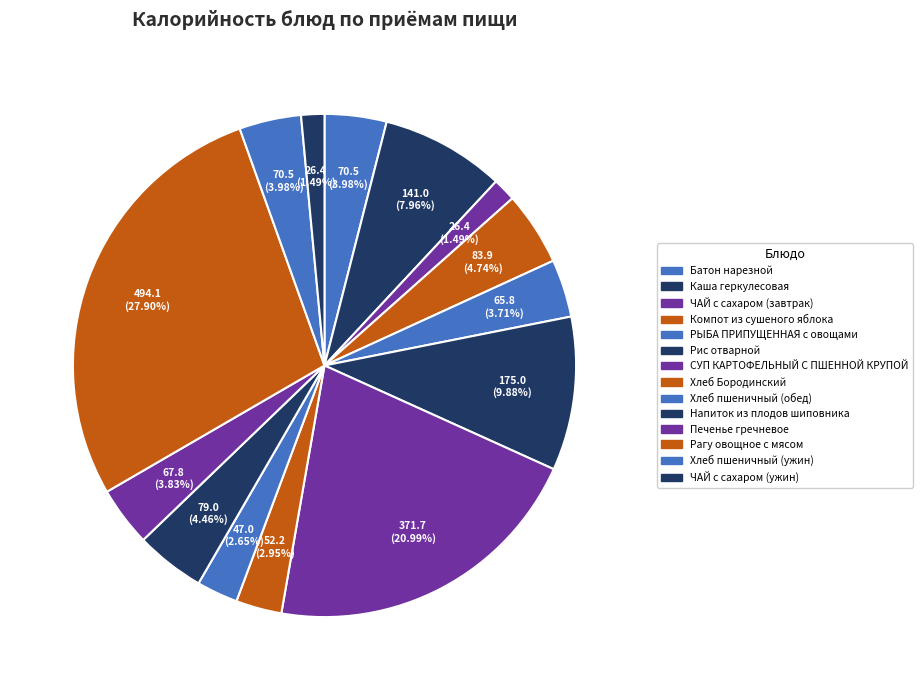

To the nearest percent, what is the difference between the largest and smallest slice percentages?

26%